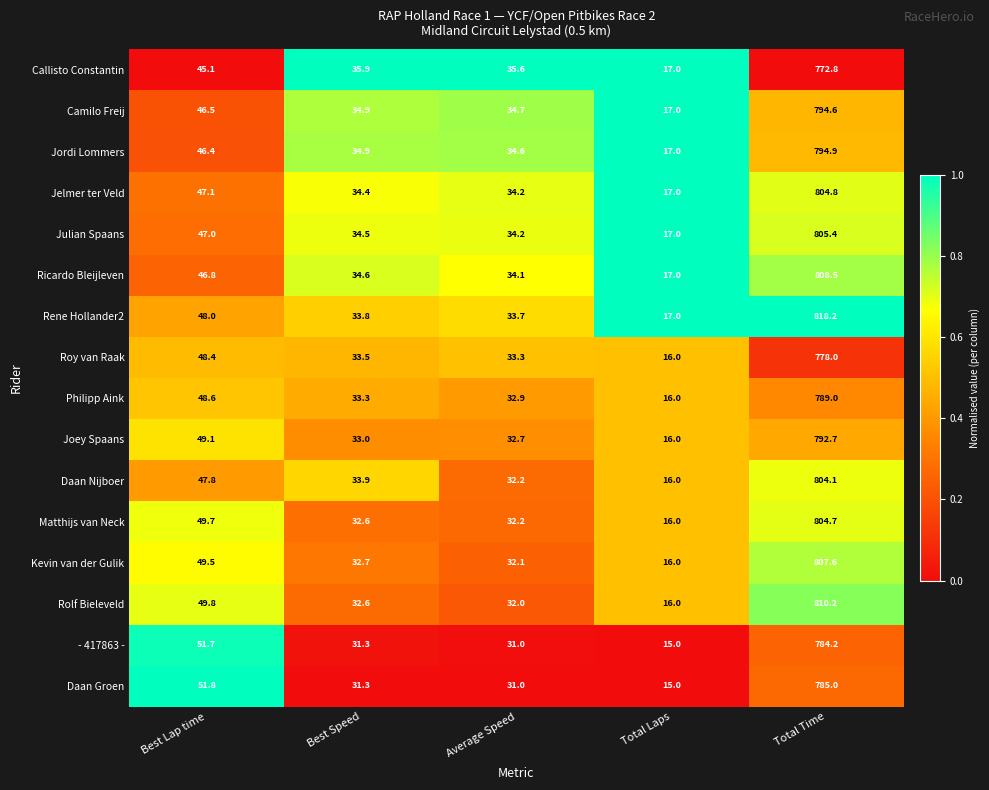

Rank the series by their maximum value, from lowest to highest.

Callisto Constantin, Roy van Raak, - 417863 -, Daan Groen, Philipp Aink, Joey Spaans, Camilo Freij, Jordi Lommers, Daan Nijboer, Matthijs van Neck, Jelmer ter Veld, Julian Spaans, Kevin van der Gulik, Ricardo Bleijleven, Rolf Bieleveld, Rene Hollander2